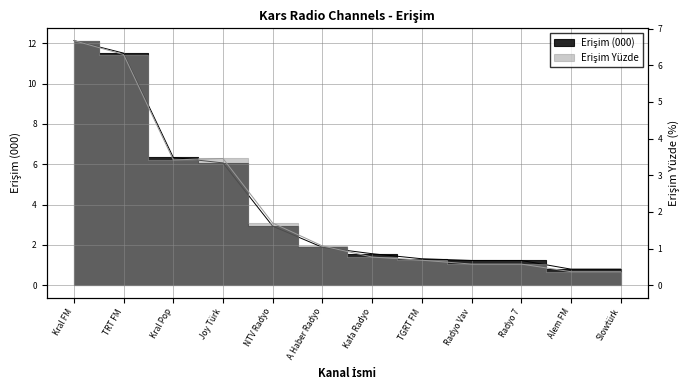

What is the difference between the Erişim (000) values at Kafa Radyo and TGRT FM?

0.2